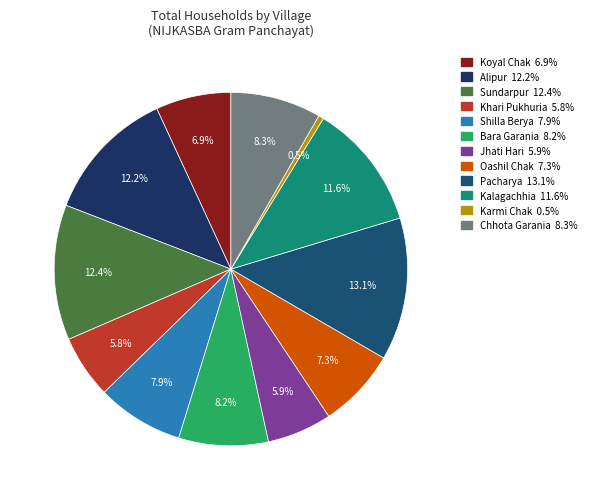

To the nearest percent, what percentage of the pie is Alipur?

12%